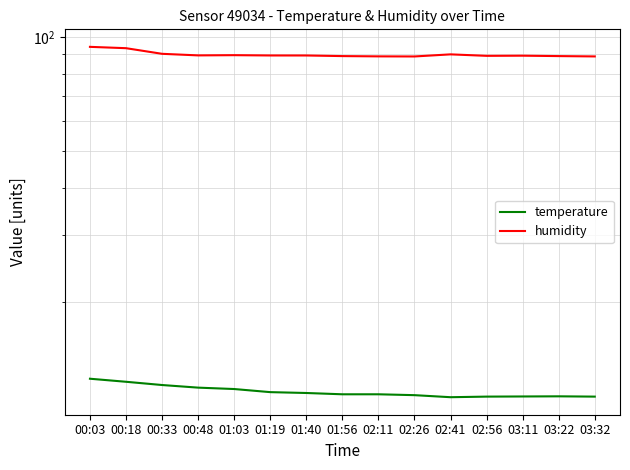

Which has a higher value, 02:26 or 03:11?

02:26